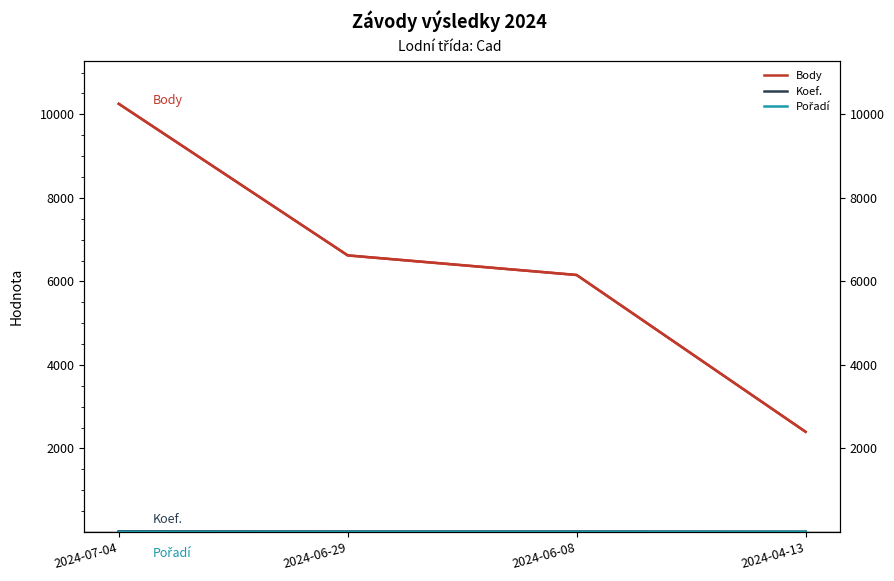

Reading left to right, what are all the values shown in this chart?

Body: 10252	6623	6154	2400
Koef.: 12	7	7	3
Pořadí: 3	2	2	2